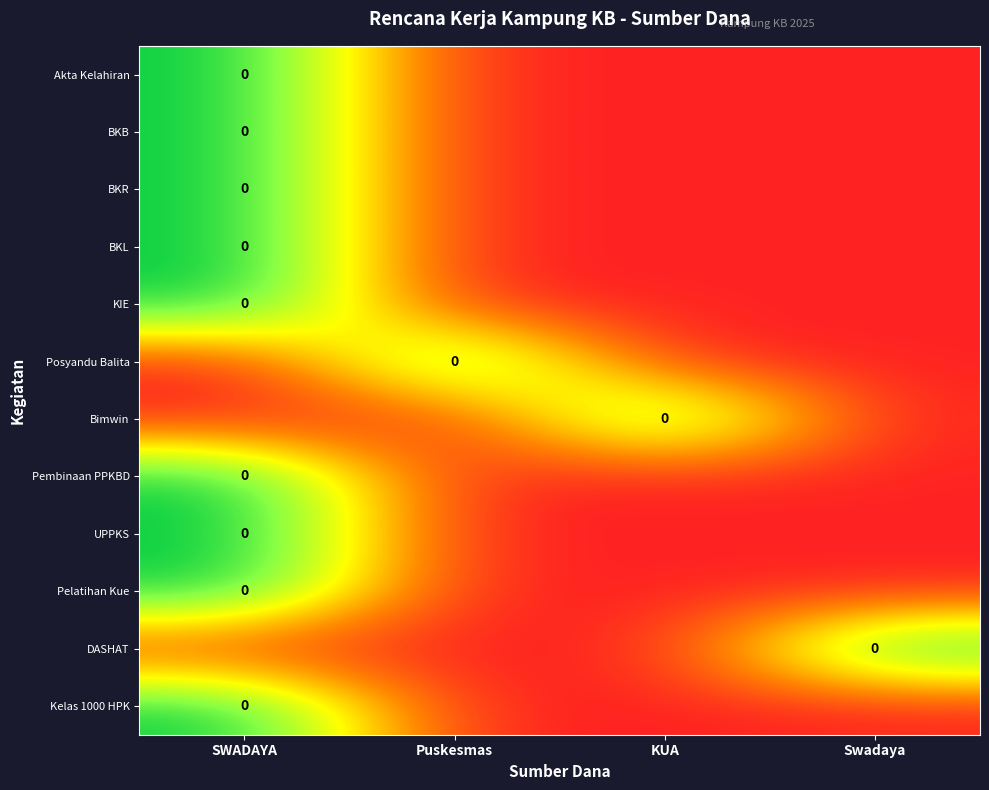

Which has a higher value, SWADAYA or Swadaya?

SWADAYA